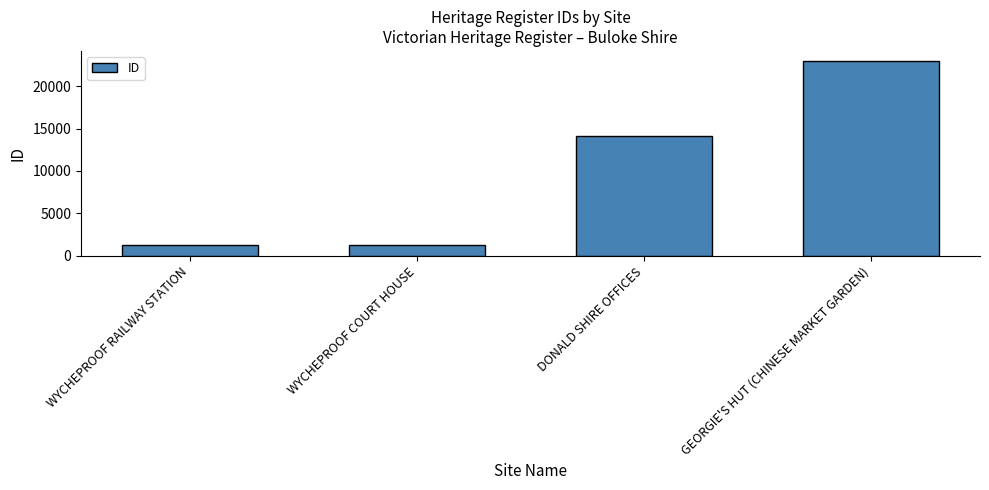

The value at WYCHEPROOF RAILWAY STATION is 2074. True or false?

False